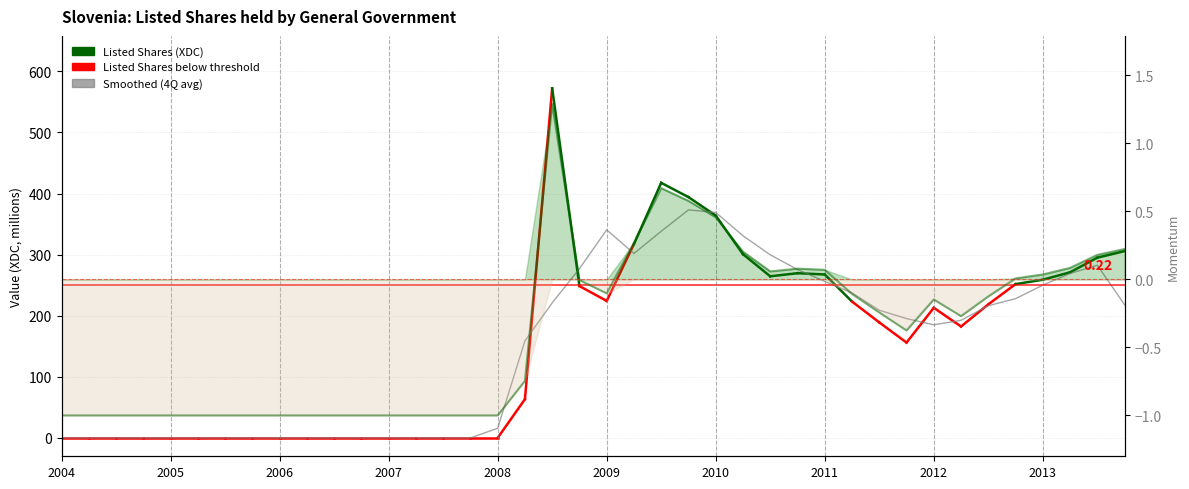

The value of Smoothed (4Q avg) at 2004 is -209.4. True or false?

False